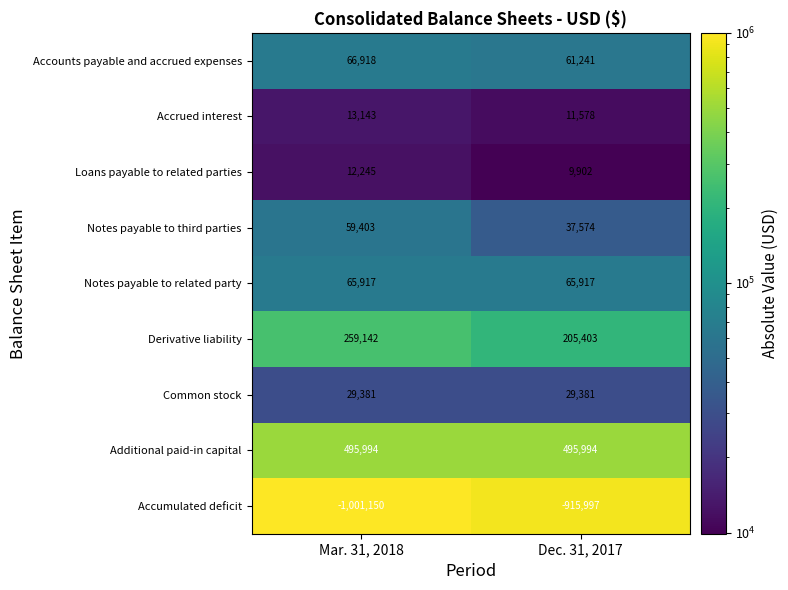

What is the approximate value of Common stock at Mar. 31, 2018?

29381